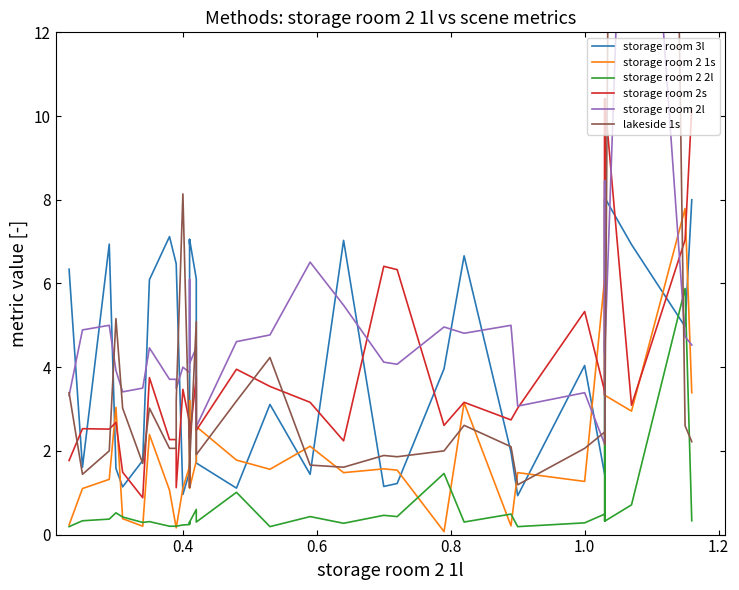

True or false: storage room 2 2l has a value of 0.1 at 33.

False